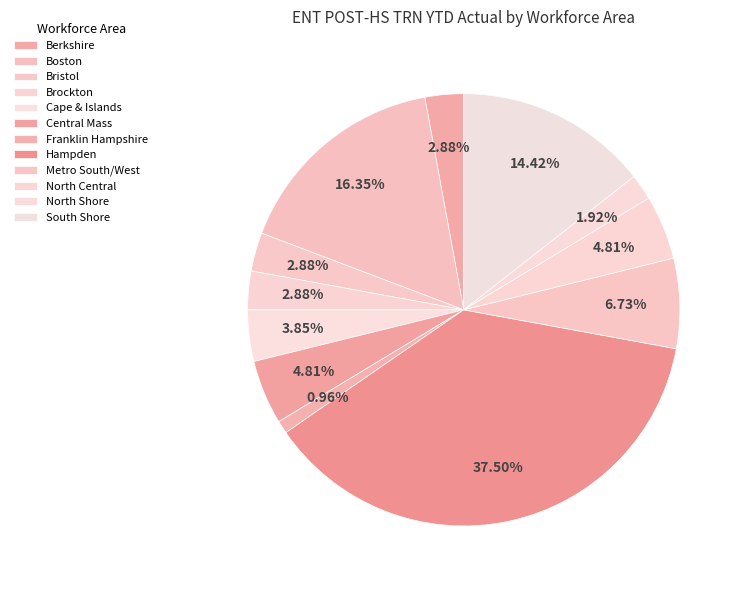

What percentage is the Brockton slice, to the nearest percent?

3%